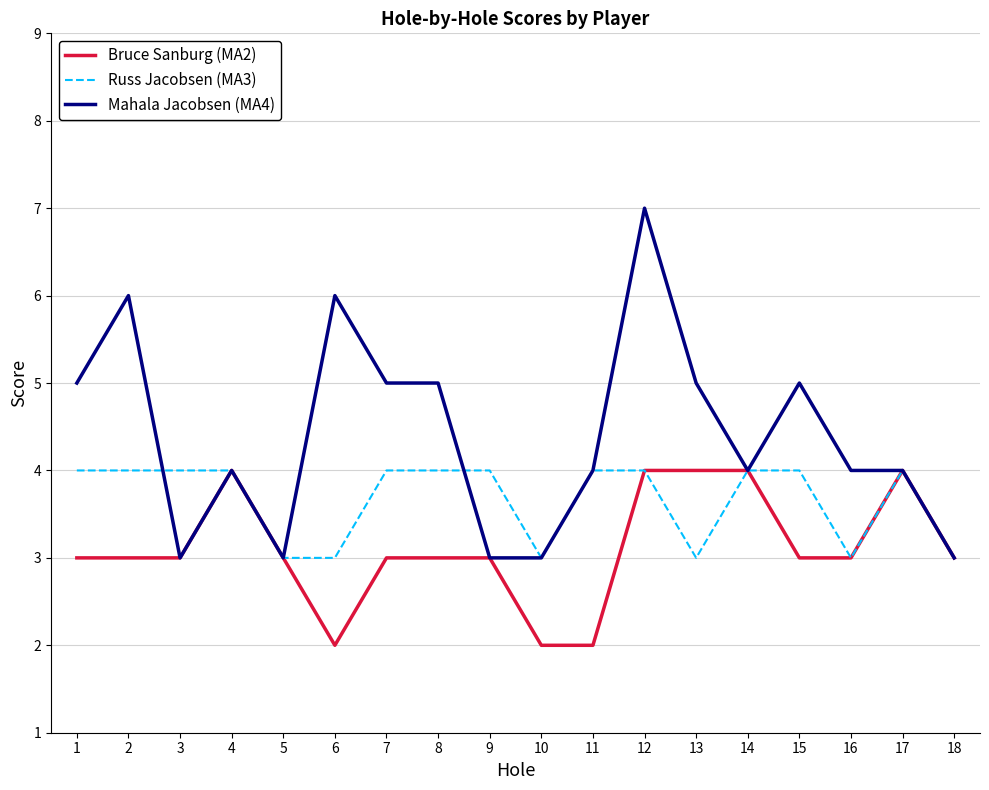

Which series changed the most between 11 and 12?

Mahala Jacobsen (MA4)